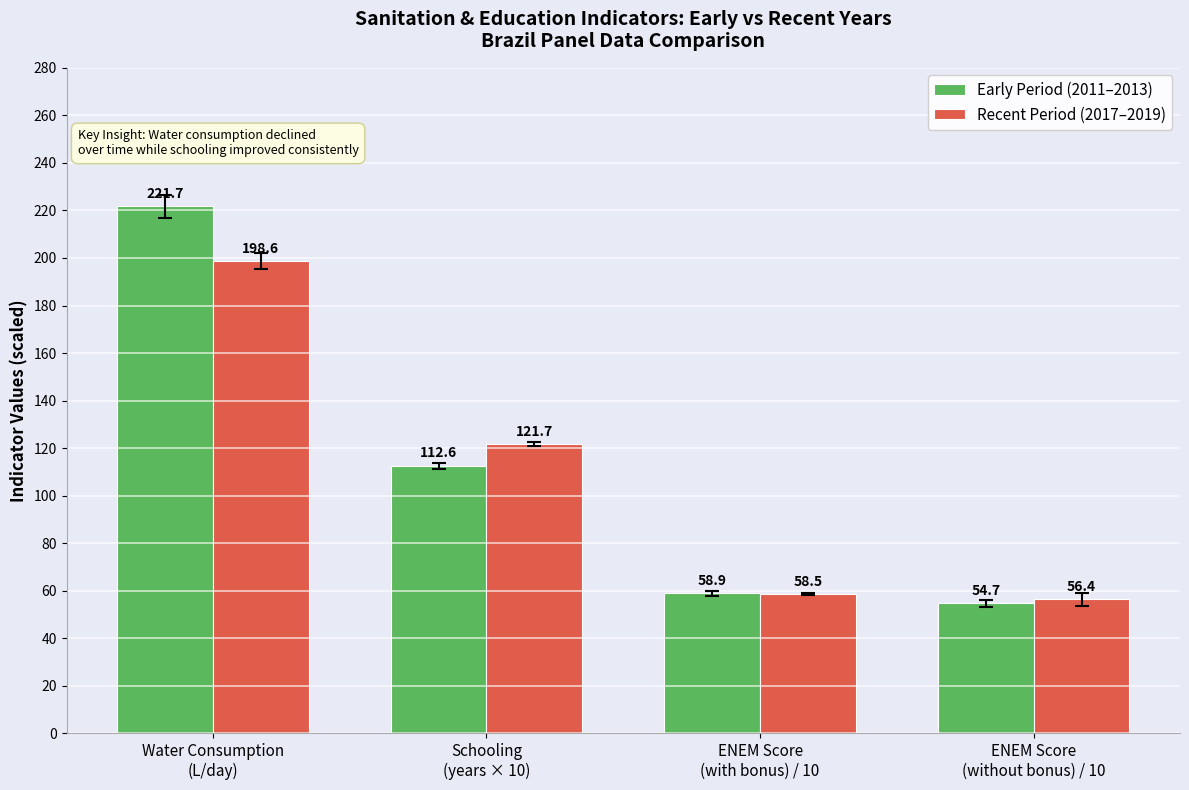

How many data points in Early Period (2011–2013) are above 112?

2